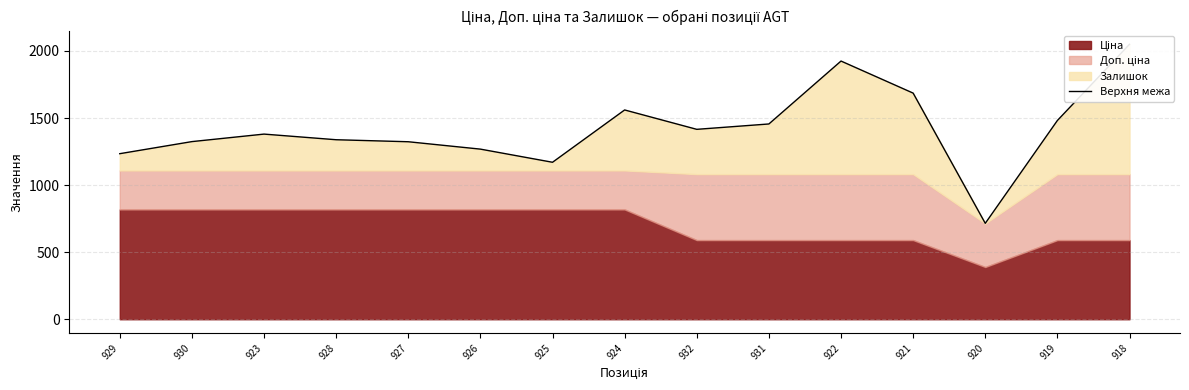

Where is the first local maximum?

923